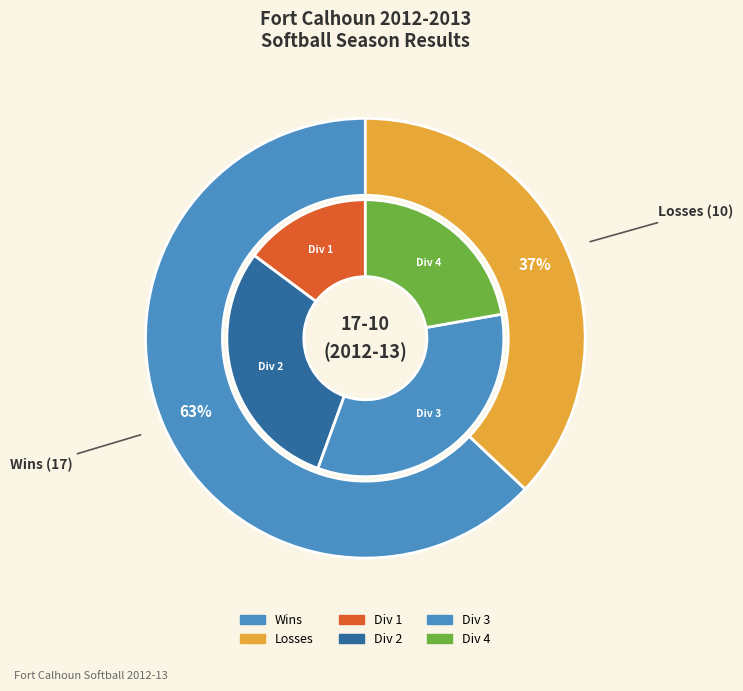

How many slices are in this pie chart?

2